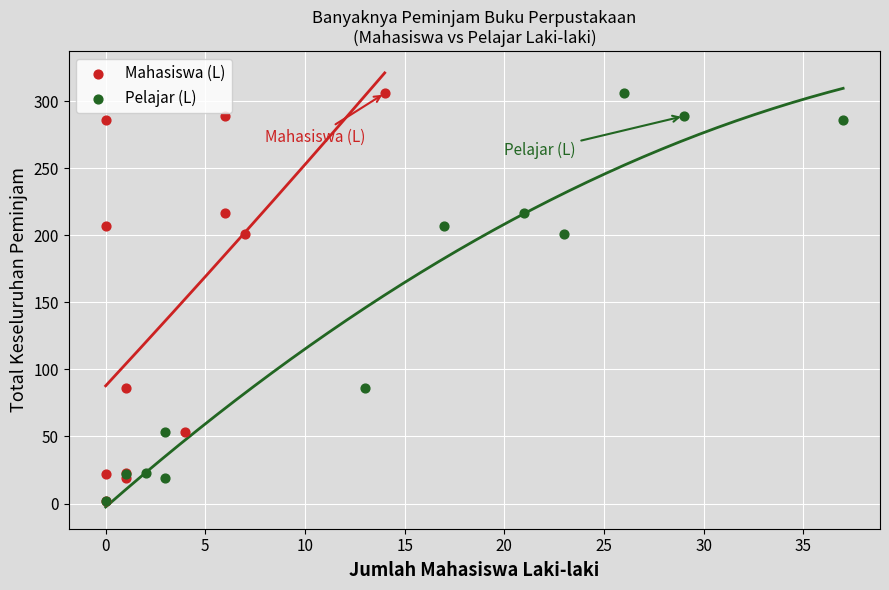

What are all the series names shown in the legend?

Mahasiswa (L), Pelajar (L)